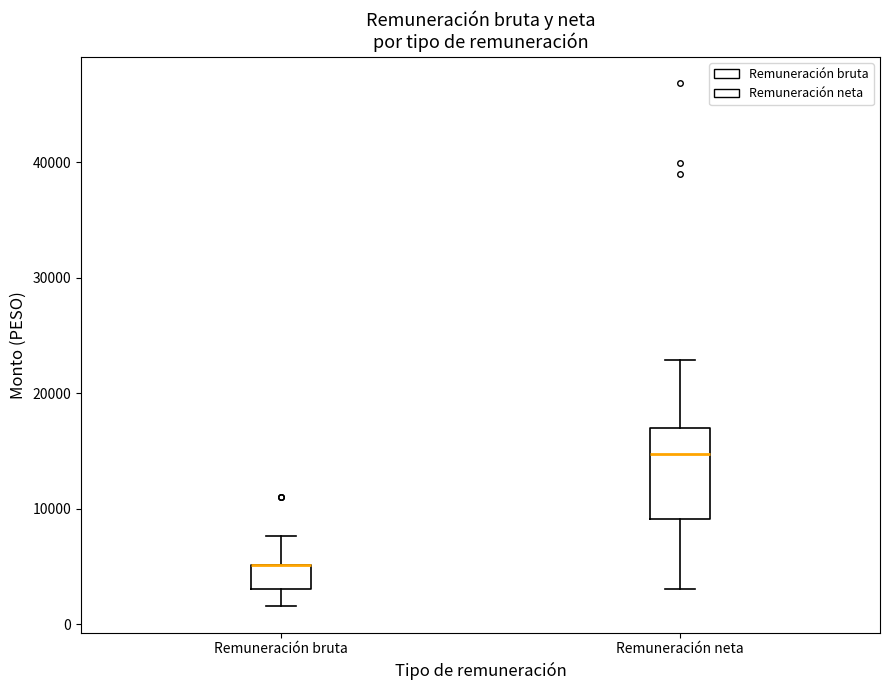

Reading left to right, transcribe this box plot: for each box, give where its median line is, the range the box spans, and where its two whiskers end, as read against the y-axis. The values are not printed on the chart, so give them approximately, as read against the axis.

Remuneración bruta: median 5000 (drawn on the box's upper edge), box 3000 to 5000, whiskers 2000 to 8000
Remuneración neta: median 15000, box 9000 to 17000, whiskers 3000 to 23000